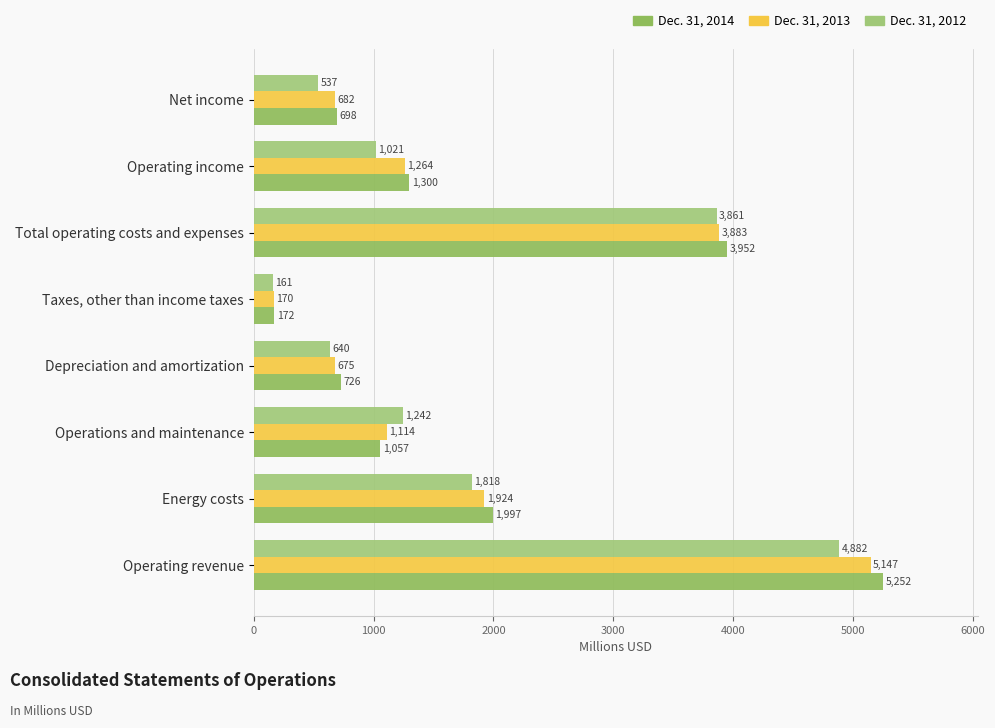

Which series has the largest total across all categories?

Dec. 31, 2014